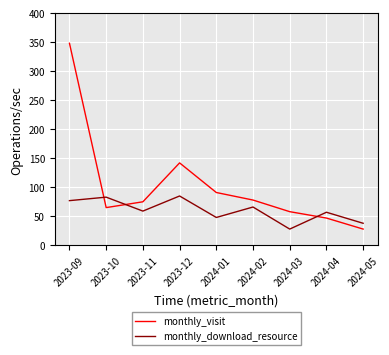

Is it true that monthly_download_resource equals 36 at 2023-09?

False